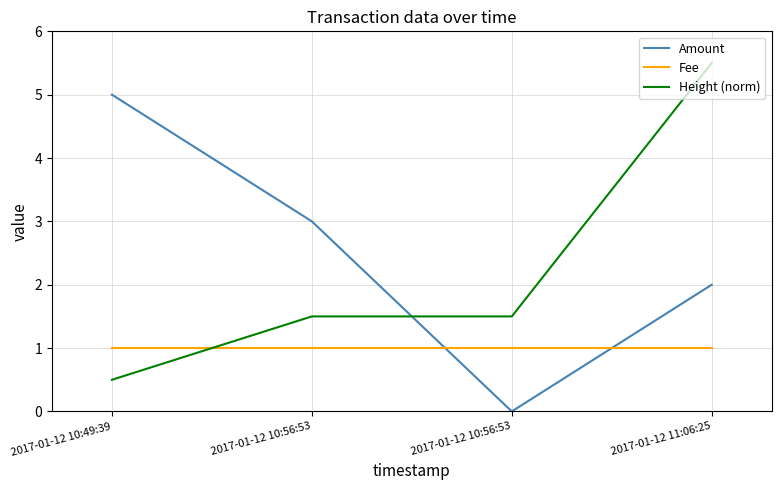

What is the label of the 1st point from the right?

2017-01-12 11:06:25